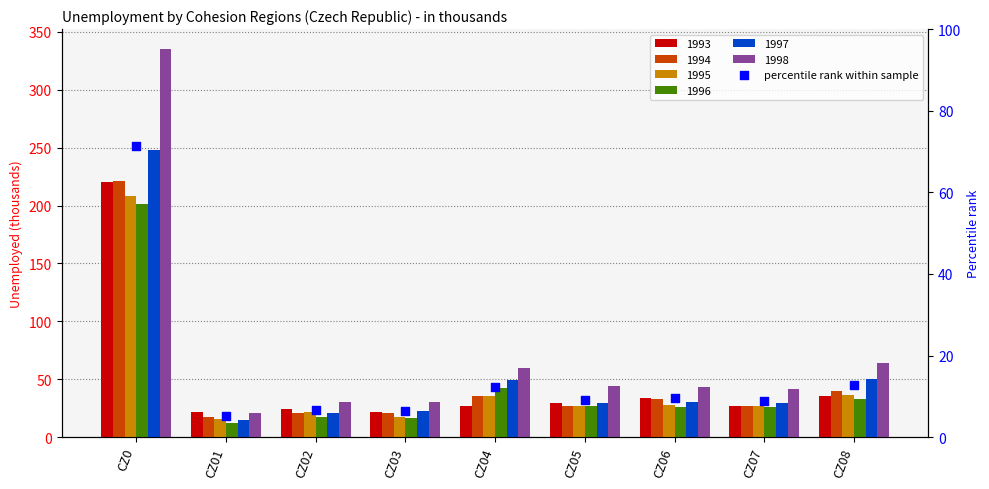

Which series contains the highest Y value?

1998